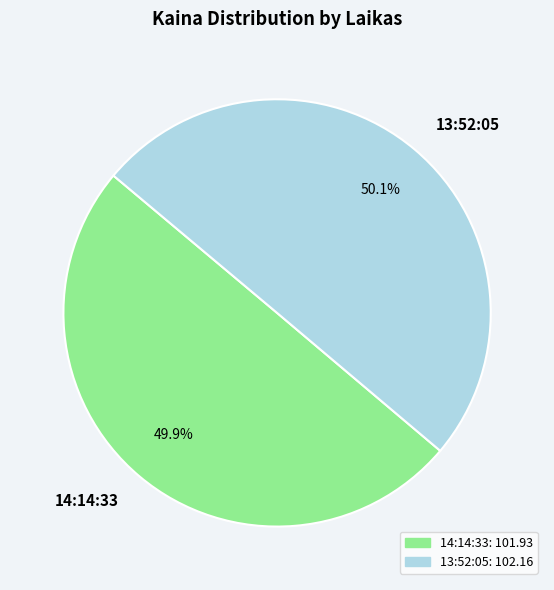

The 13:52:05 slice represents 64% of the pie. True or false?

False